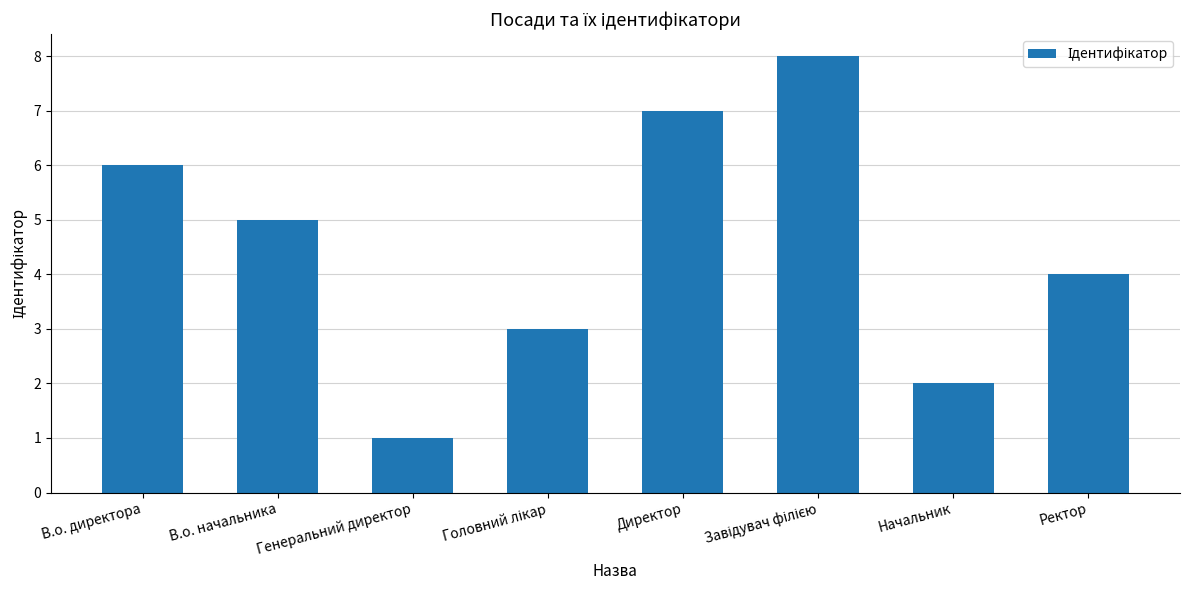

Reading left to right, transcribe all the data shown in this chart.

6	5	1	3	7	8	2	4